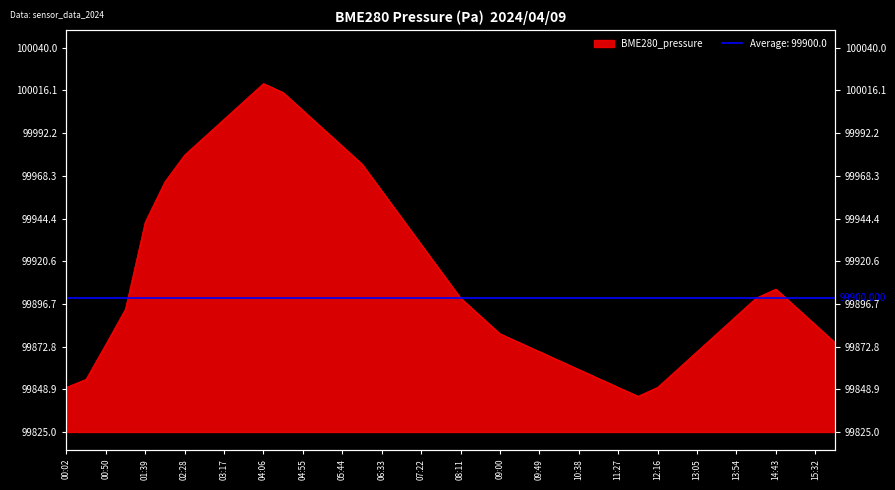

Where is the first local minimum?

11:52